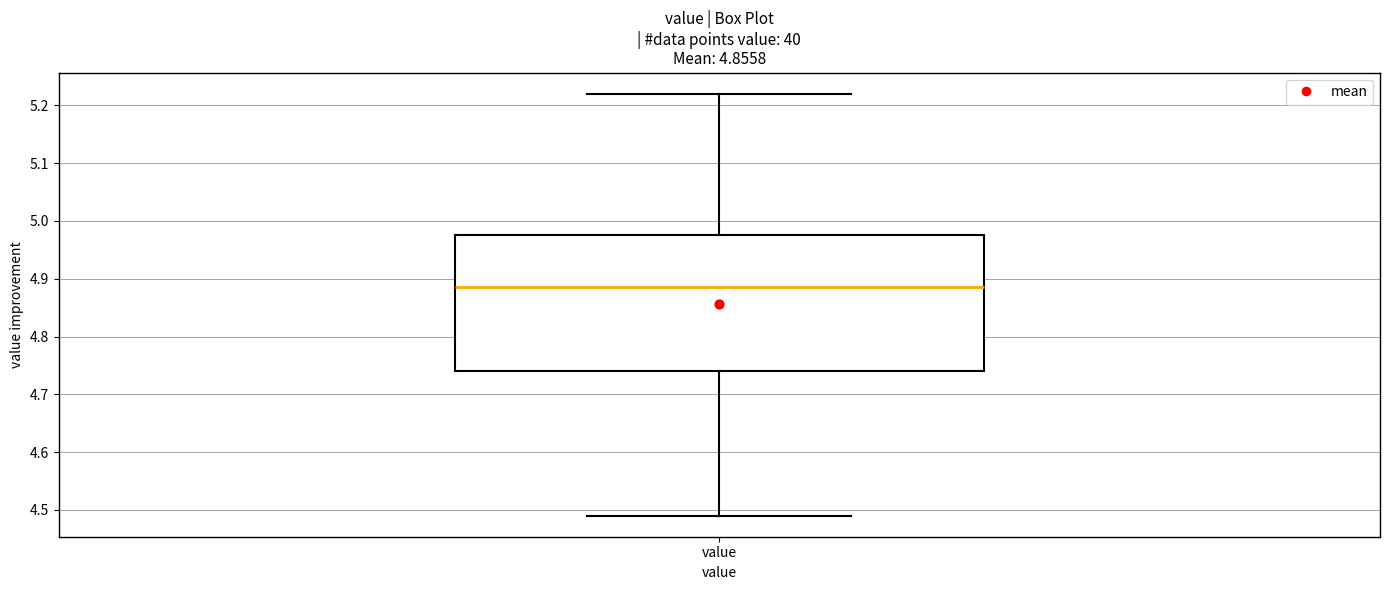

Where is the lower edge of the box for value on the y-axis? The values are not printed on the chart, so give them approximately, as read against the axis.

4.74